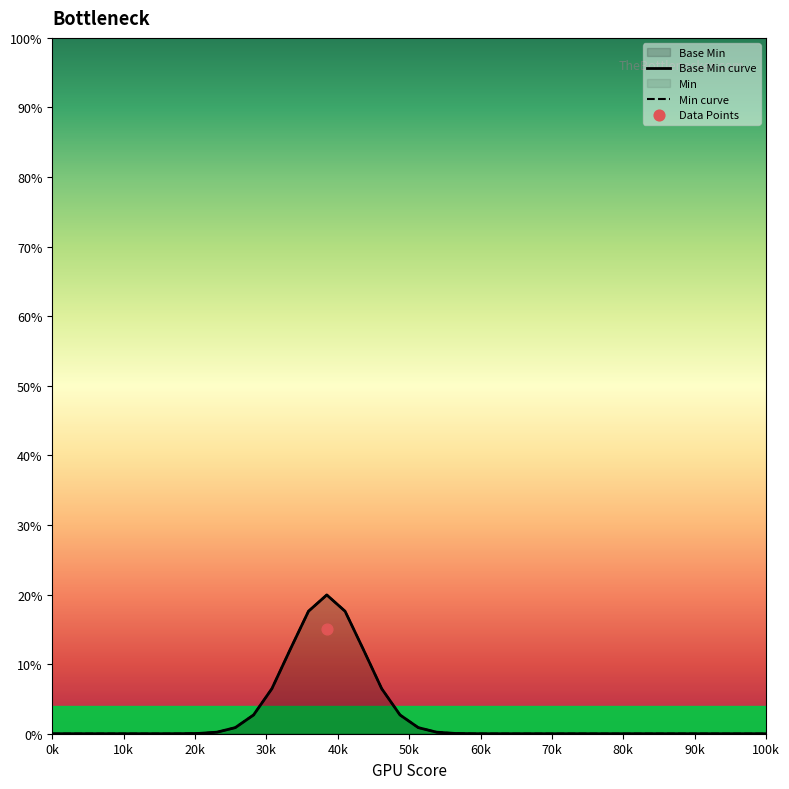

Which series contains the lowest Y value?

Base Min curve